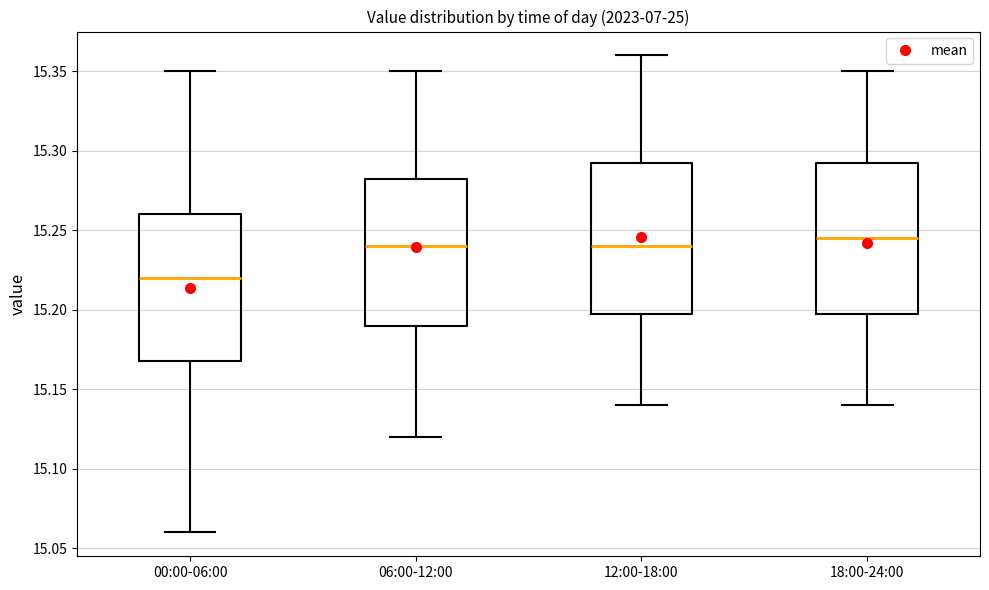

Reading left to right, transcribe this box plot: for each box, give where its median line is, the range the box spans, and where its two whiskers end, as read against the y-axis. The values are not printed on the chart, so give them approximately, as read against the axis.

00:00-06:00: median 15.220, box 15.170 to 15.260, whiskers 15.060 to 15.350
06:00-12:00: median 15.240, box 15.190 to 15.285, whiskers 15.120 to 15.350
12:00-18:00: median 15.240, box 15.200 to 15.295, whiskers 15.140 to 15.360
18:00-24:00: median 15.245, box 15.200 to 15.295, whiskers 15.140 to 15.350